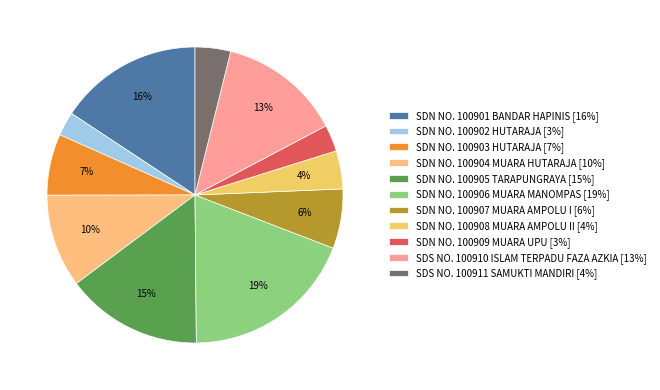

Approximately how many times larger is the value at SDS NO. 100910 ISLAM TERPADU FAZA AZKIA compared to SDN NO. 100906 MUARA MANOMPAS?

0.7